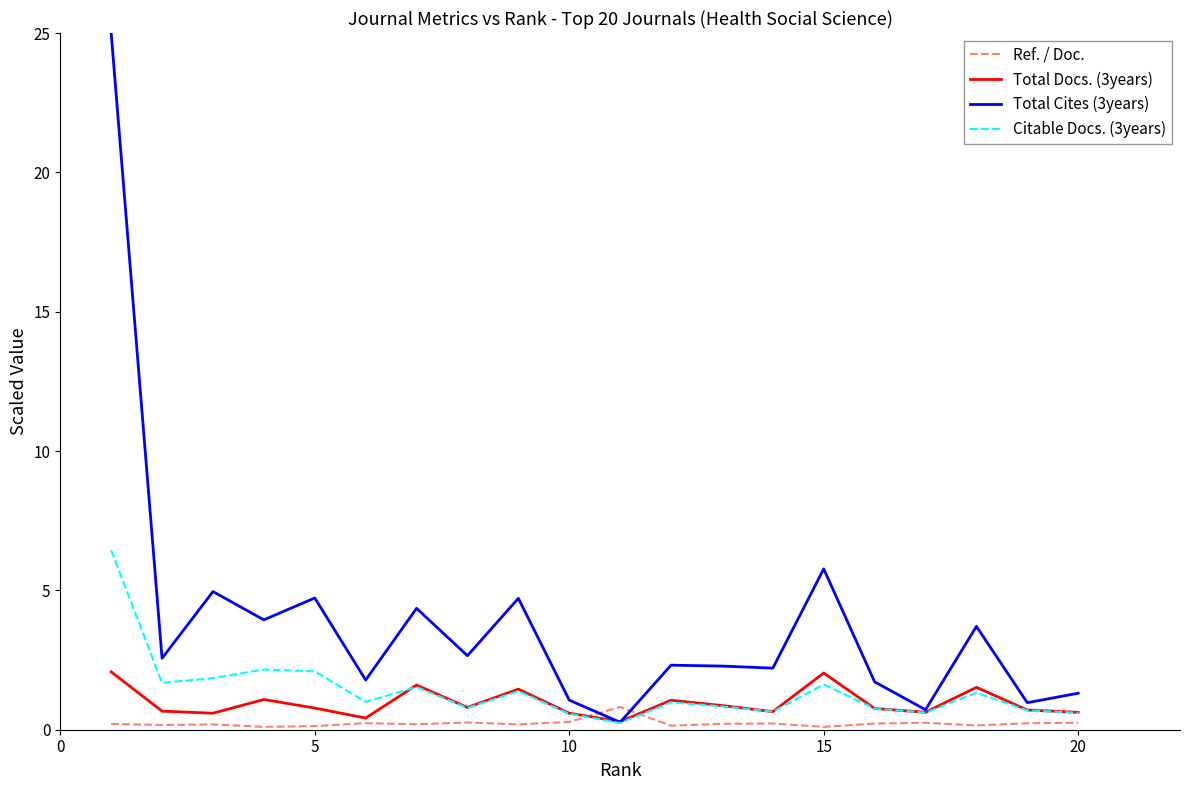

Rank the series by their maximum value, from lowest to highest.

Ref. / Doc., Total Docs. (3years), Citable Docs. (3years), Total Cites (3years)